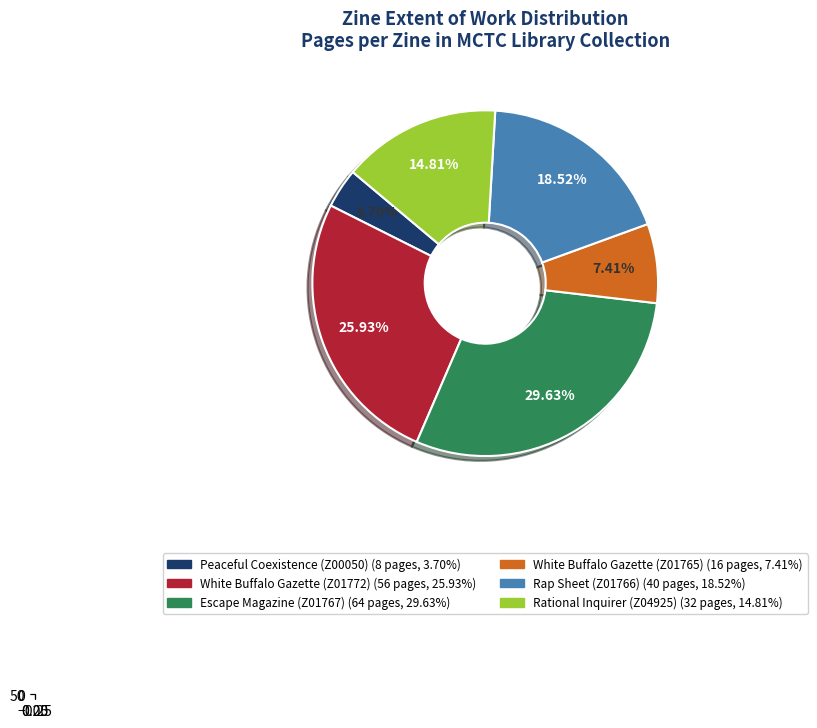

What percentage do White Buffalo Gazette (Z01765) and Rational Inquirer (Z04925) together represent?

22.2%